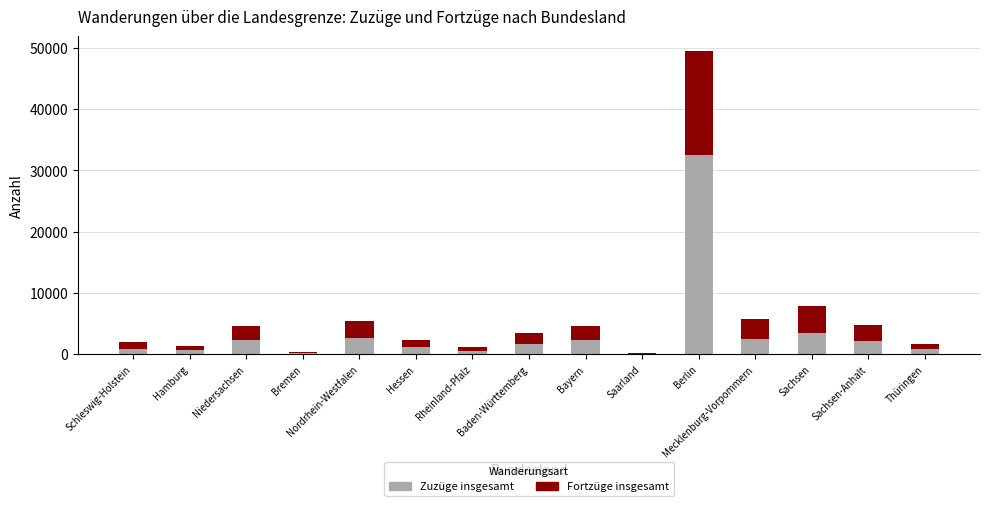

What is the difference between the Zuzüge insgesamt values at Hessen and Baden-Württemberg?

497